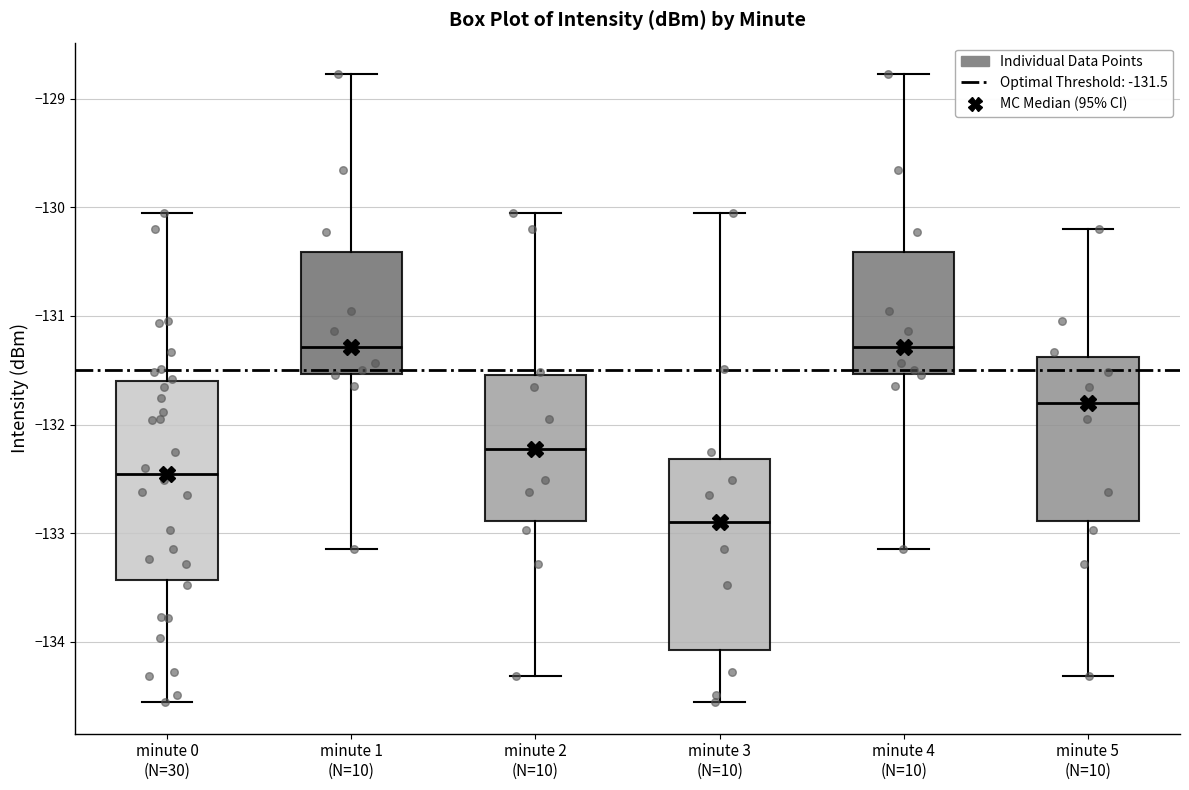

Reading left to right, transcribe this box plot: for each box, give where its median line is, the range the box spans, and where its two whiskers end, as read against the y-axis. The values are not printed on the chart, so give them approximately, as read against the axis.

minute 0 (N=30): median -132.5, box -133.4 to -131.6, whiskers -134.6 to -130.0
minute 1 (N=10): median -131.3, box -131.5 to -130.4, whiskers -133.1 to -128.8
minute 2 (N=10): median -132.2, box -132.9 to -131.5, whiskers -134.3 to -130.0
minute 3 (N=10): median -132.9, box -134.1 to -132.3, whiskers -134.6 to -130.0
minute 4 (N=10): median -131.3, box -131.5 to -130.4, whiskers -133.1 to -128.8
minute 5 (N=10): median -131.8, box -132.9 to -131.4, whiskers -134.3 to -130.2